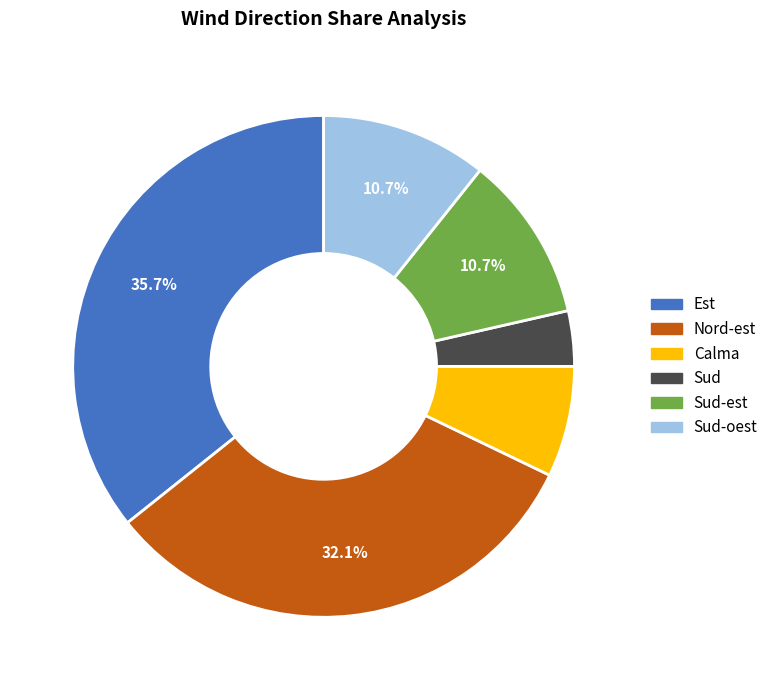

What percentage is the Nord-est slice, to the nearest percent?

32%